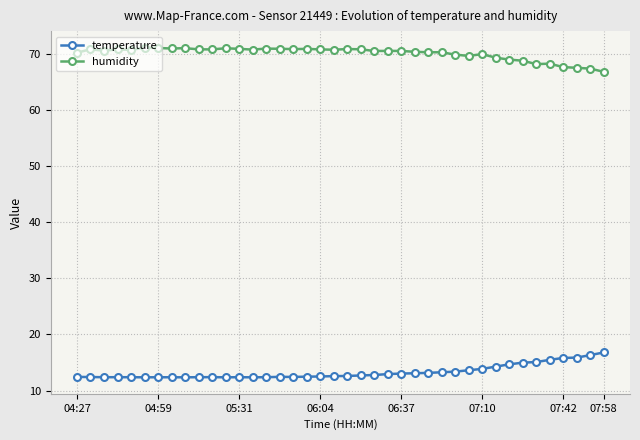

List the series in order of their peak value, lowest first.

temperature, humidity